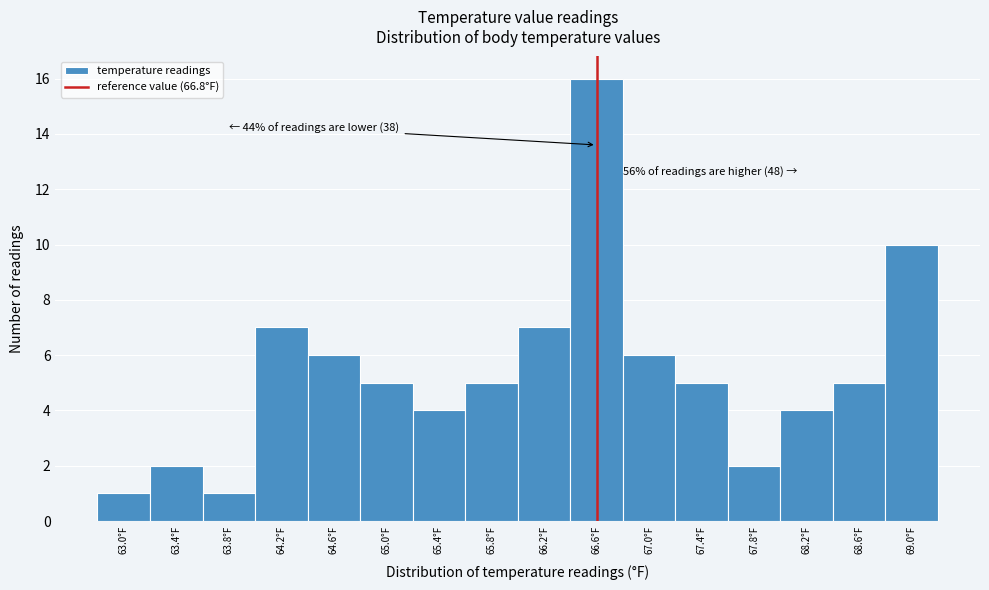

Reading left to right, what are all the values shown in this chart?

1	2	1	7	6	5	4	5	7	16	6	5	2	4	5	10